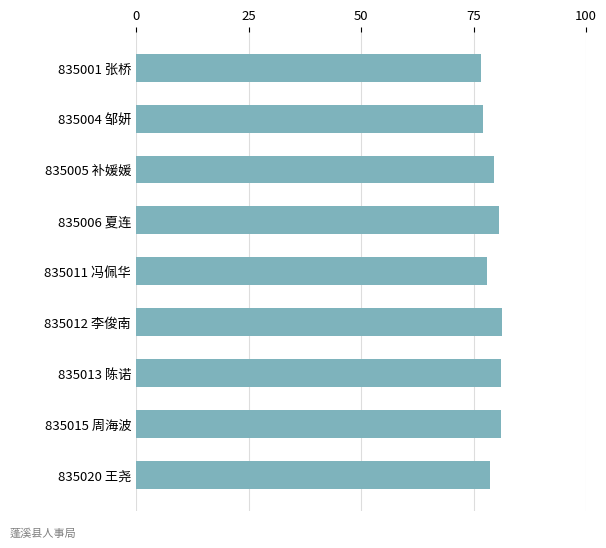

Does the chart contain stacked bars?

No